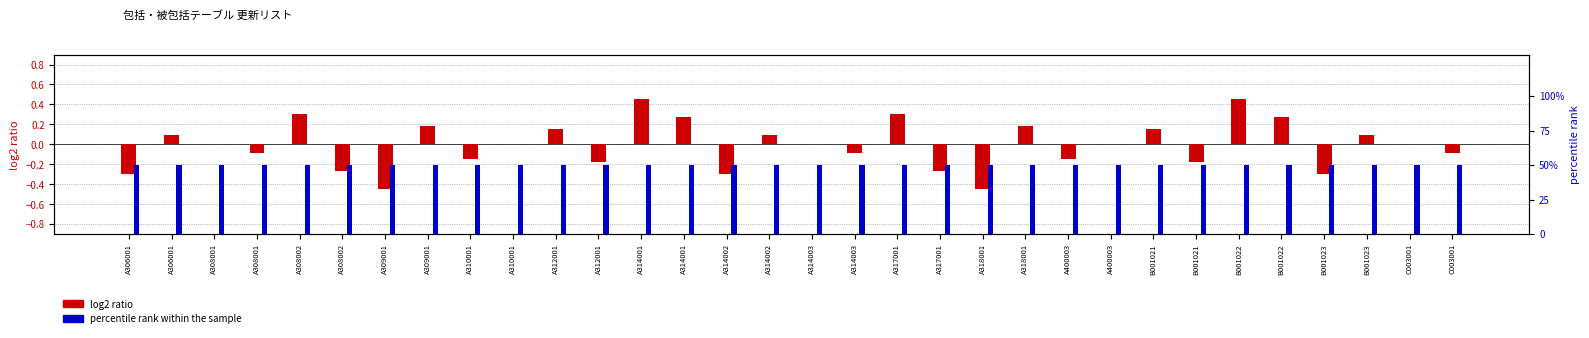

Are the bars grouped side by side (vs. stacked)?

Yes